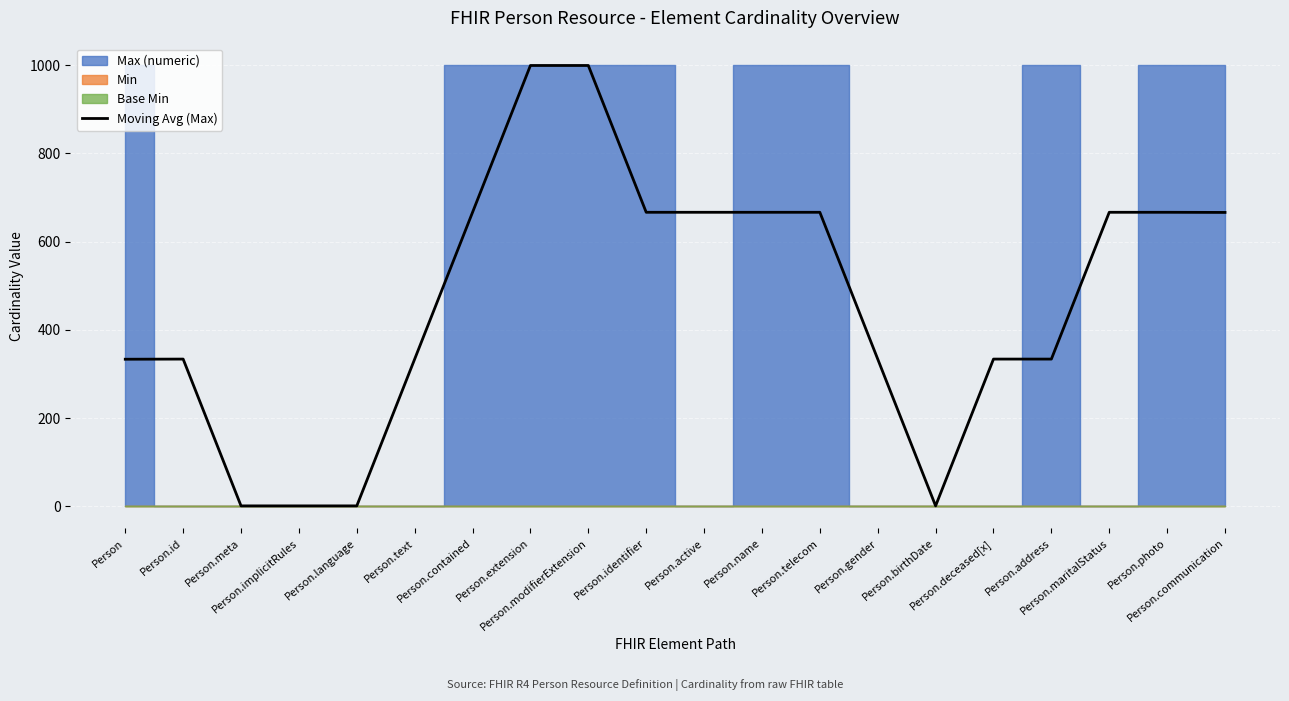

What is the ratio of the value at Person.telecom to the value at Person.id?

2.0